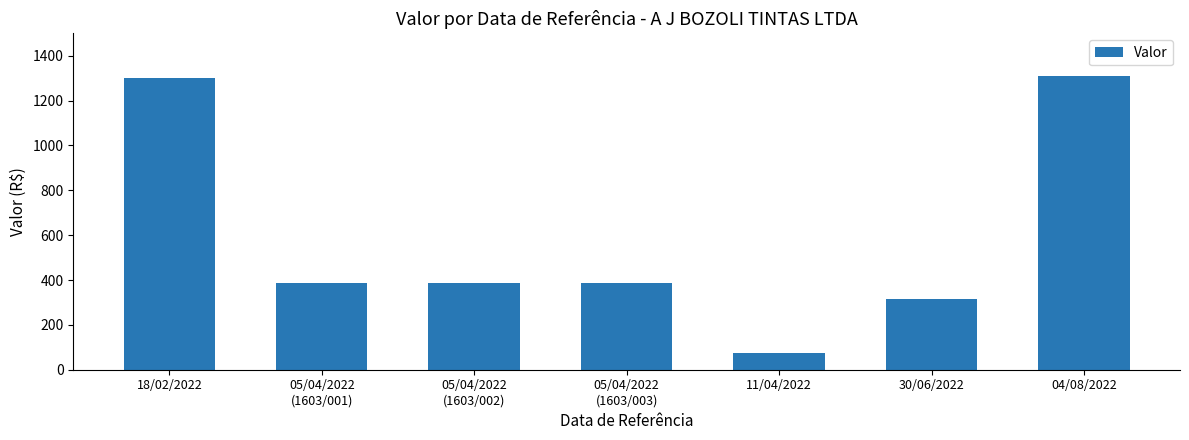

Are the bars grouped side by side (vs. stacked)?

No